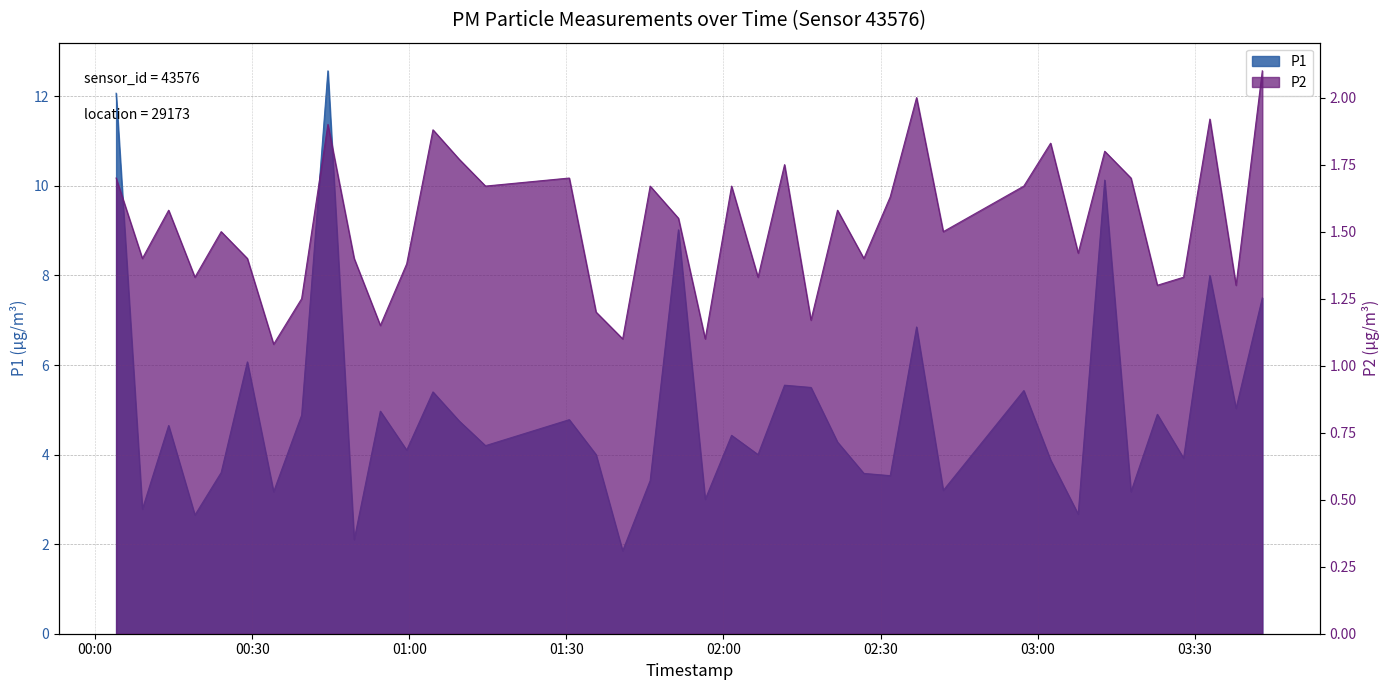

Does the chart have visible grid lines?

Yes